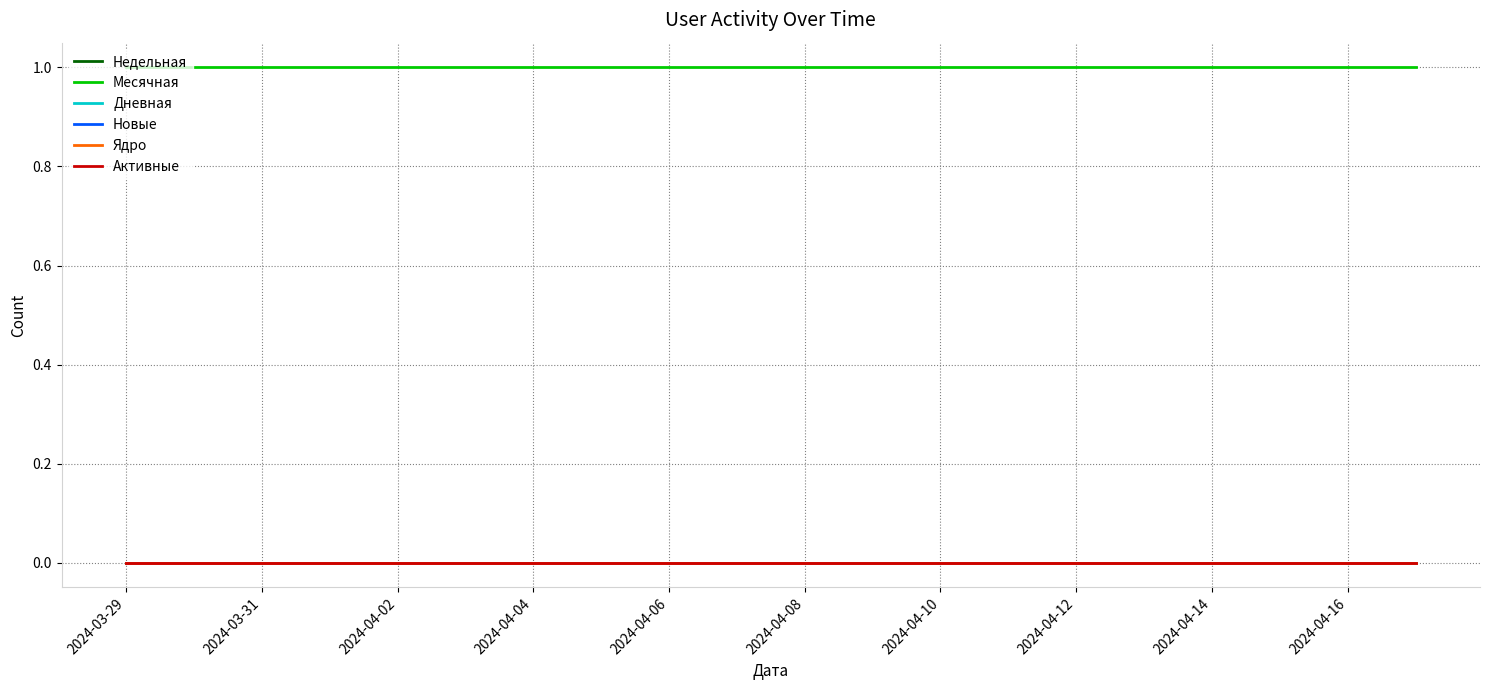

What position from the left is 2024-04-16?

2